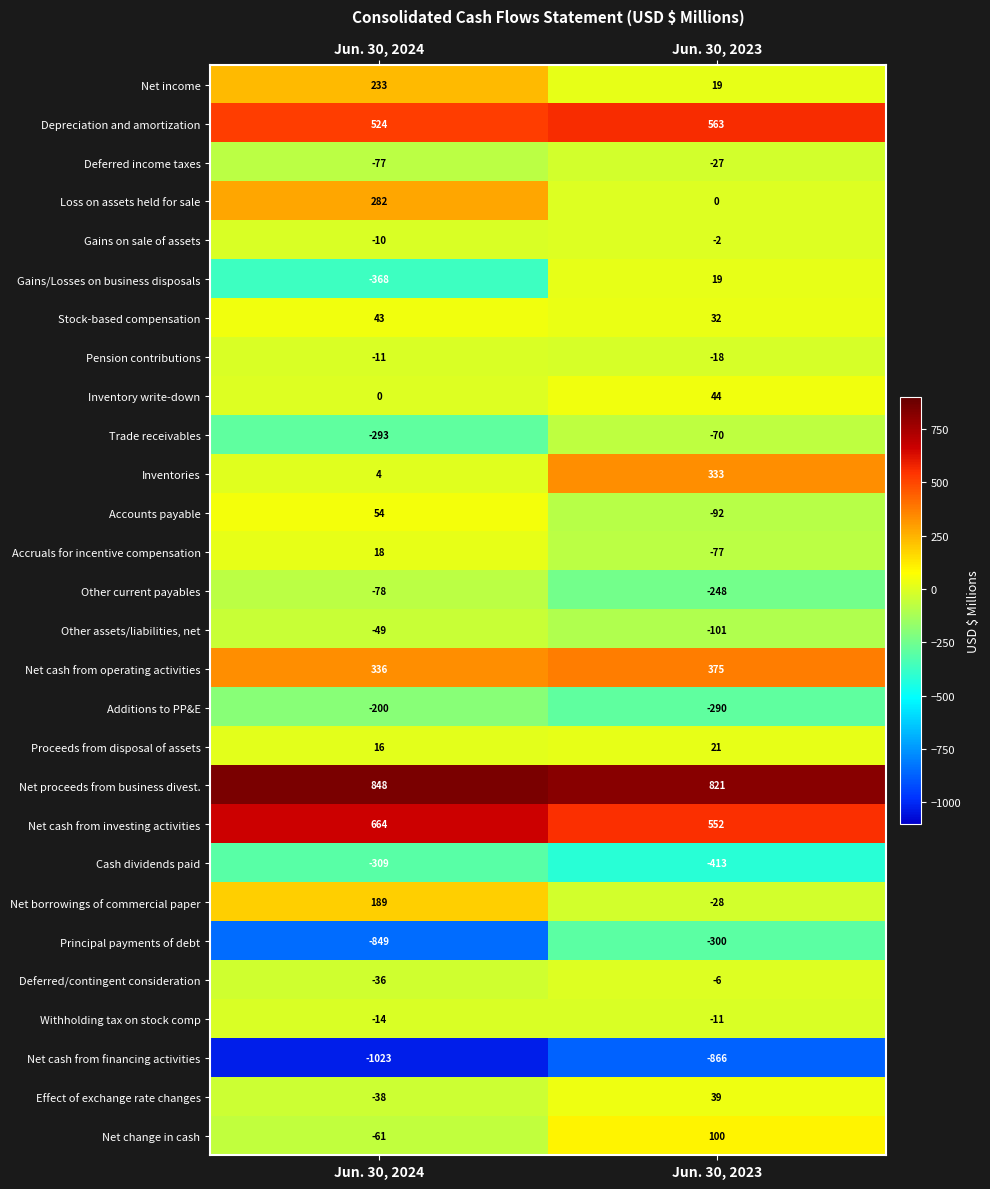

What is the difference between the Other current payables values at Jun. 30, 2023 and Jun. 30, 2024?

170